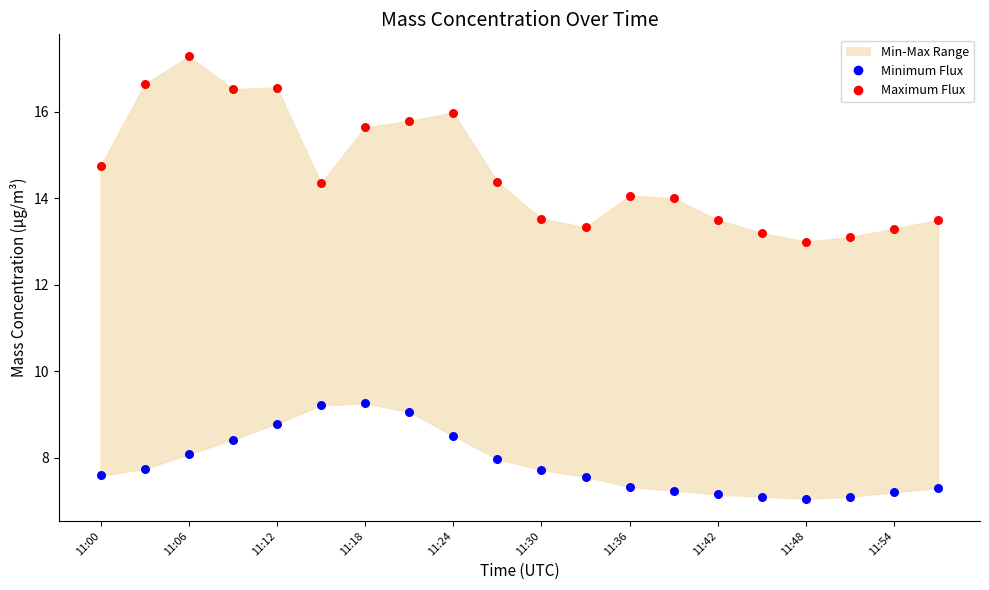

Which series contains the highest Y value?

Maximum Flux